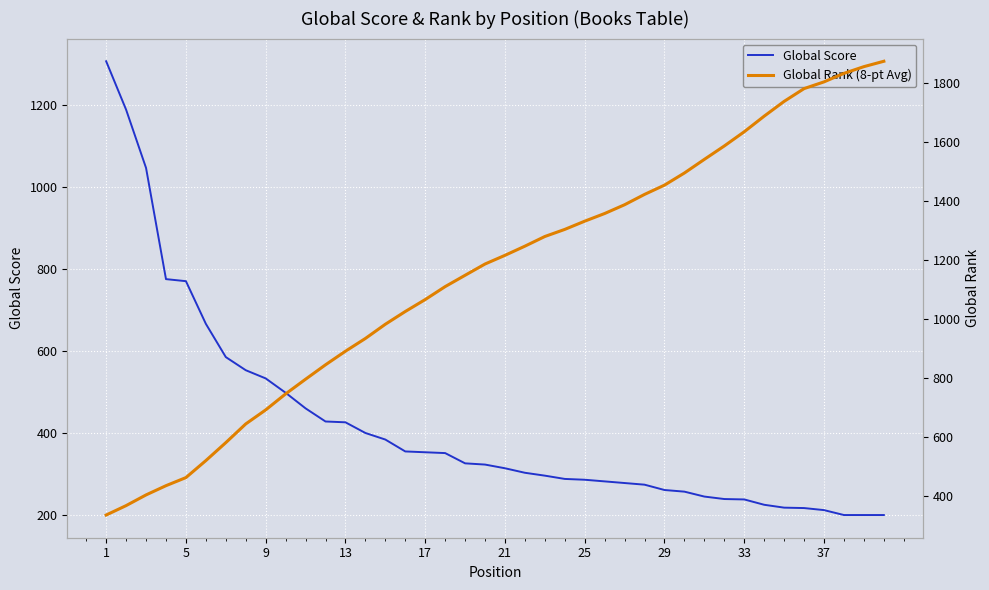

The Global Score series shows 156 at 25. True or false?

False